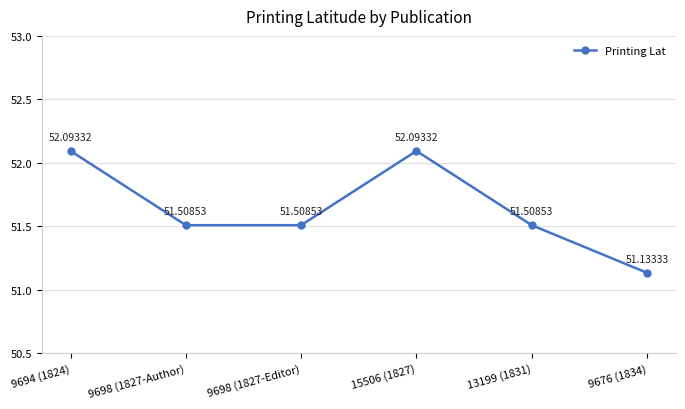

What position from the right is 9694 (1824)?

6